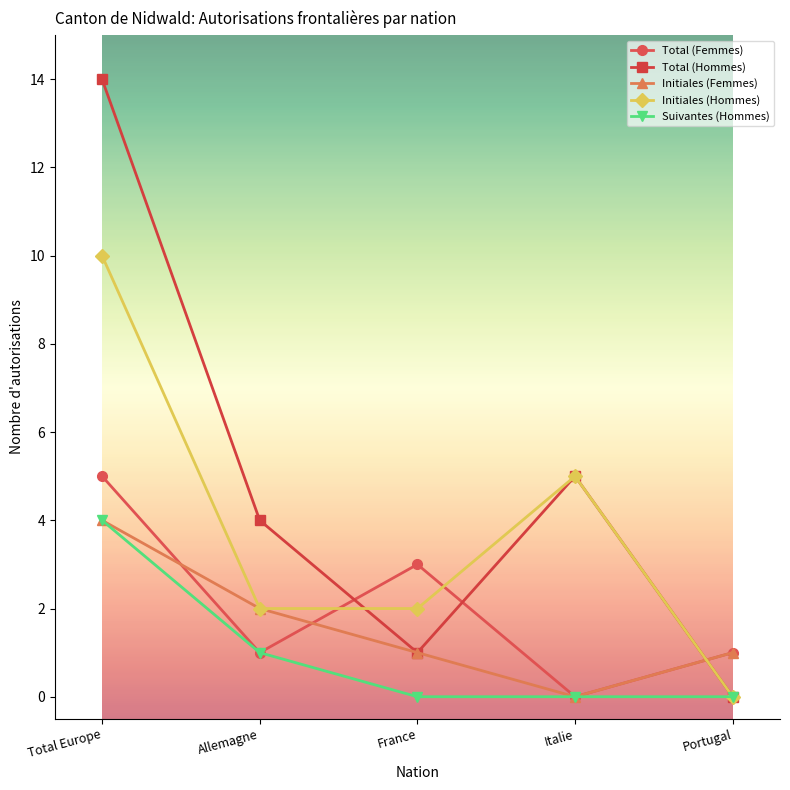

What is the sum of the Initiales (Femmes) values at Portugal and Allemagne?

3